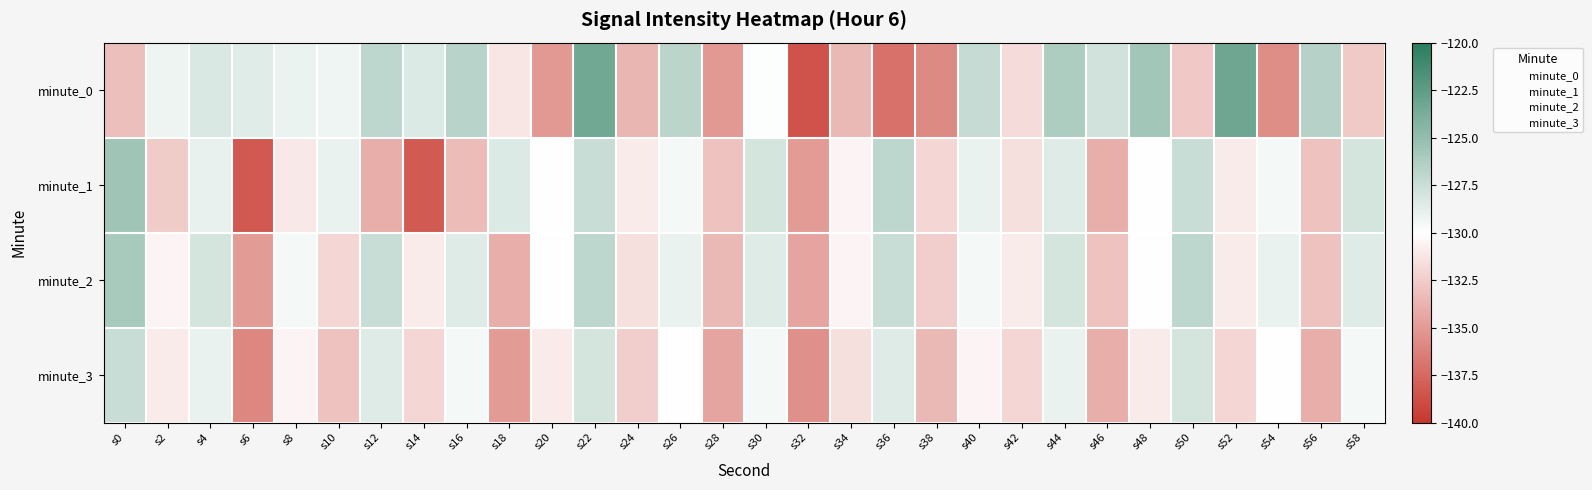

Which has a higher value, s10 or s6?

s6